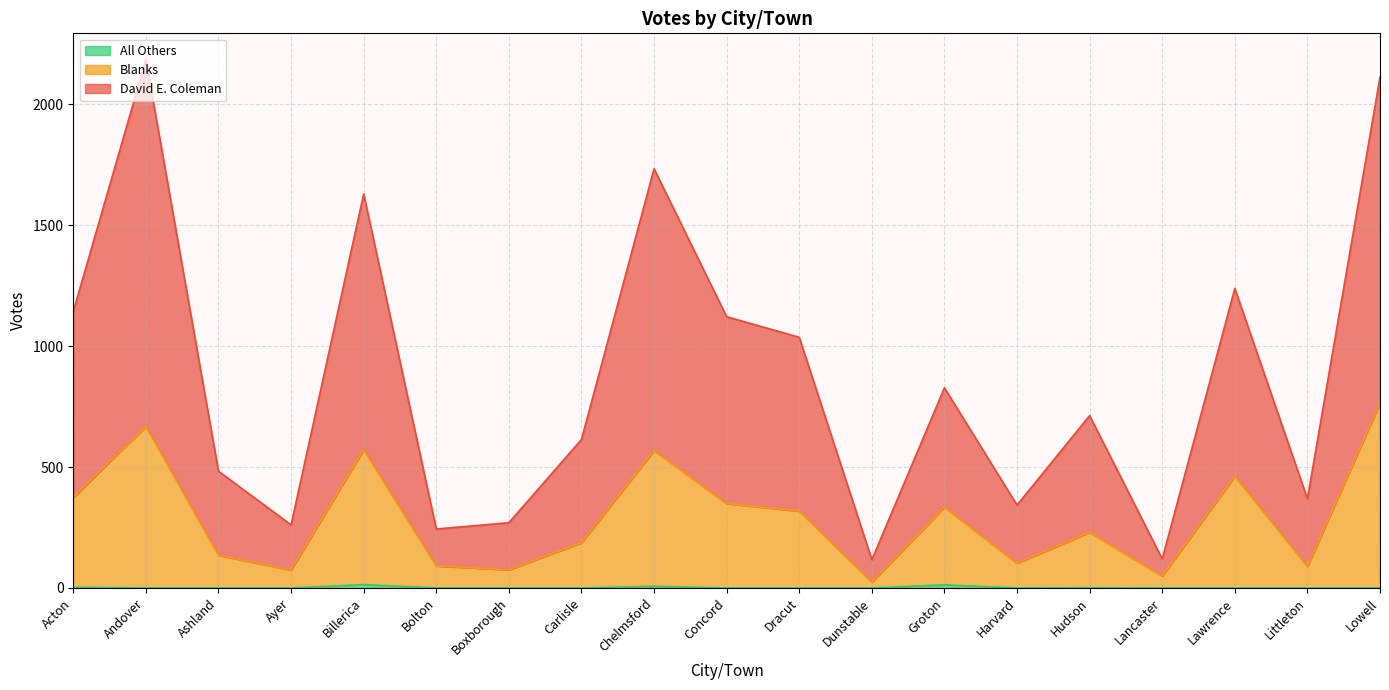

Rank the categories by Blanks value from highest to lowest.

Lowell, Andover, Billerica, Chelmsford, Lawrence, Acton, Concord, Groton, Dracut, Hudson, Carlisle, Ashland, Harvard, Bolton, Littleton, Boxborough, Ayer, Lancaster, Dunstable